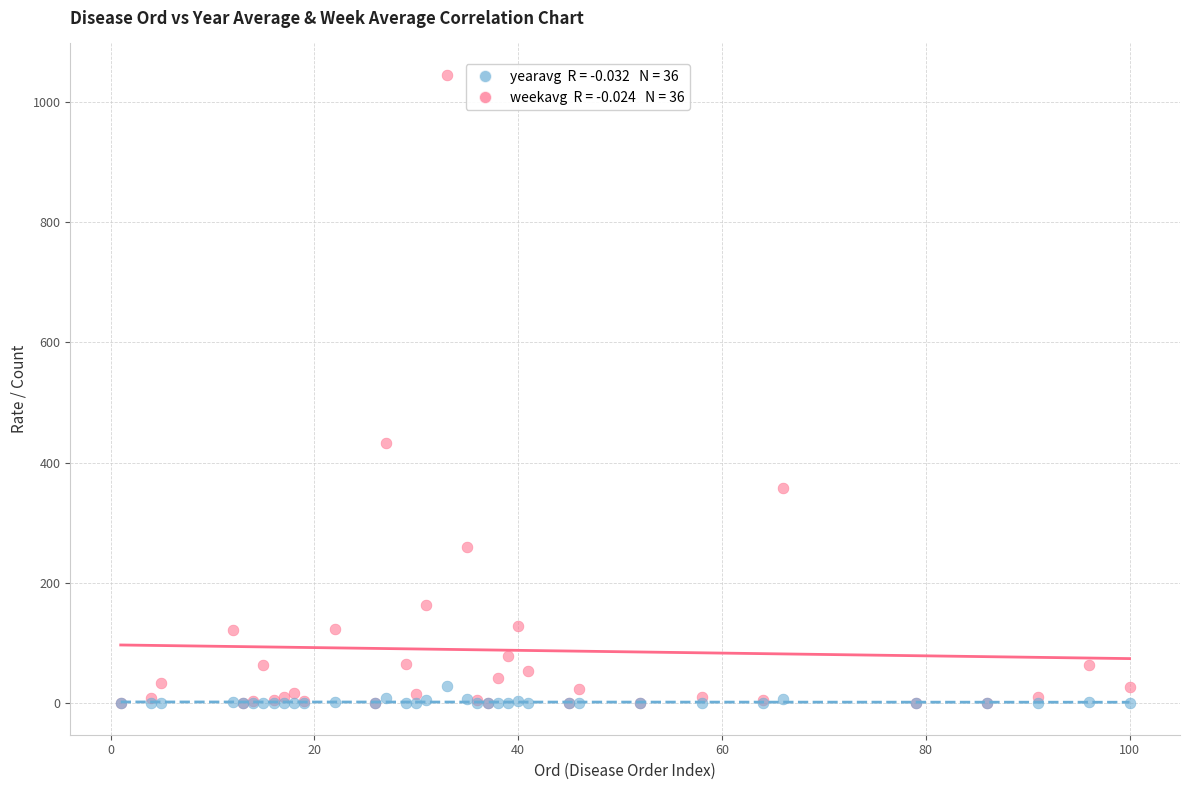

Across all series, what Y value is closest to 522?

433.4